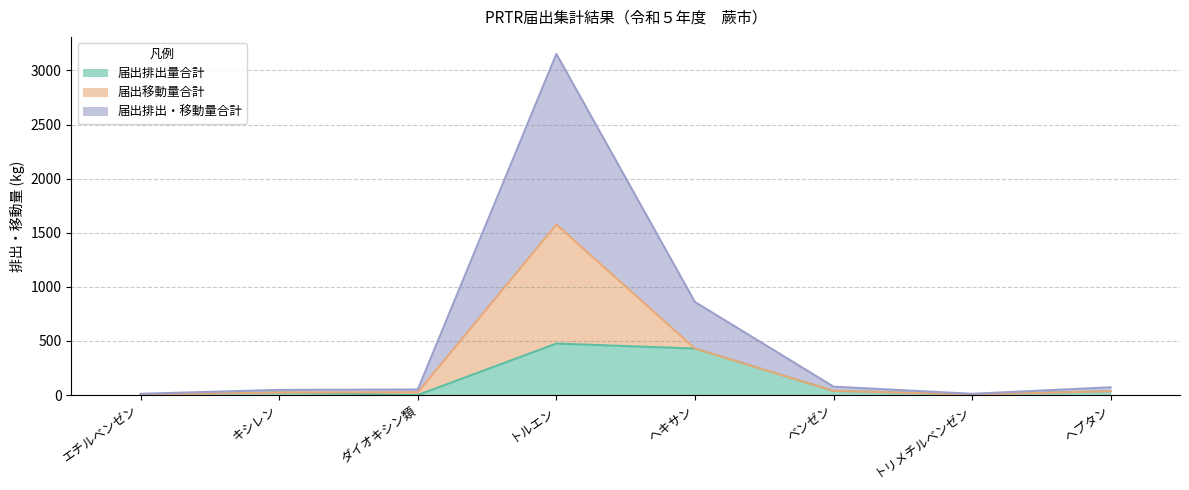

At which label does 届出排出・移動量合計 reach its minimum?

エチルベンゼン